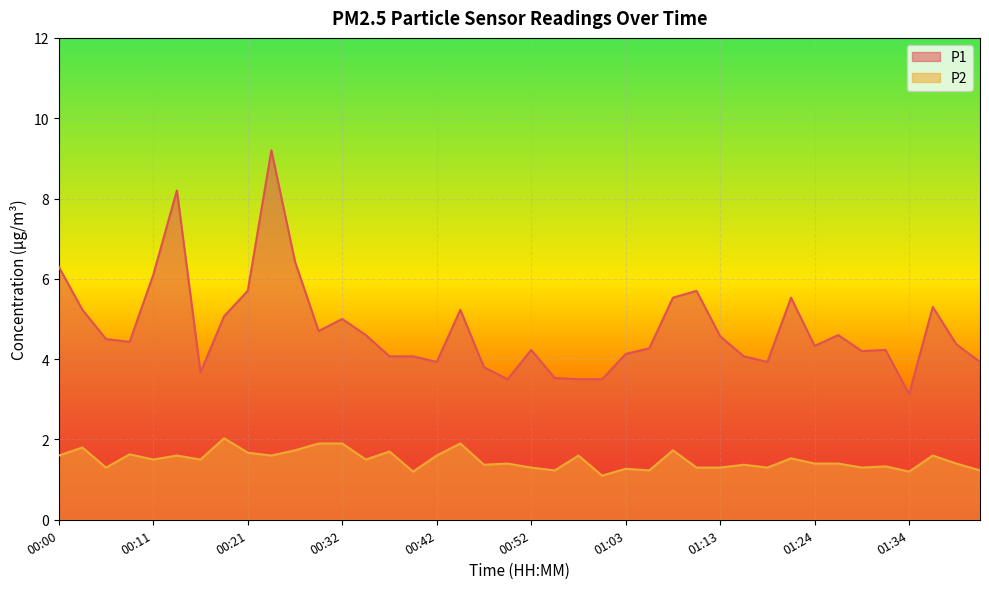

What are all the series names shown in the legend?

P1, P2